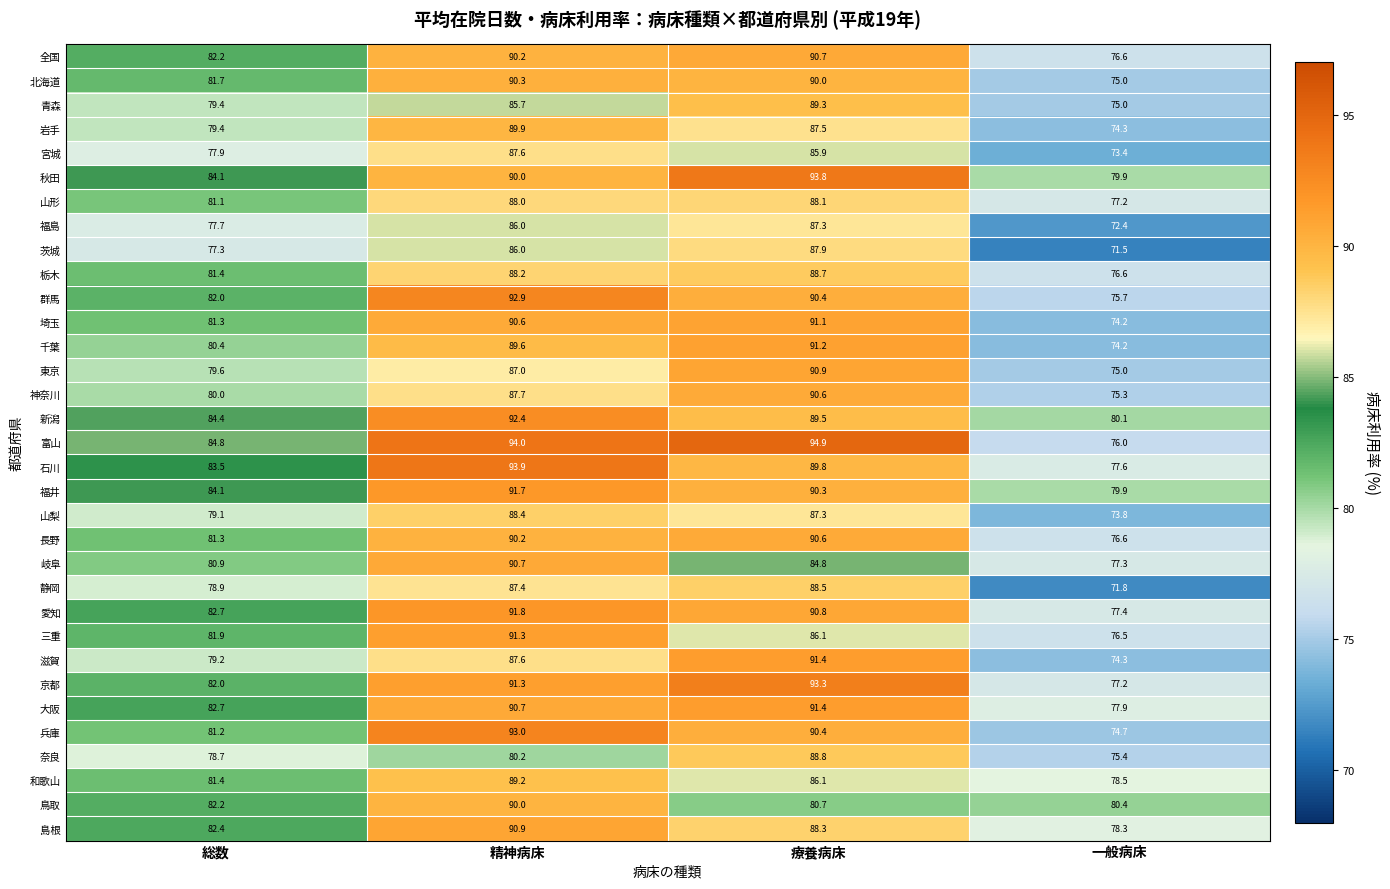

What is the sum of all 鳥取 values?

333.3